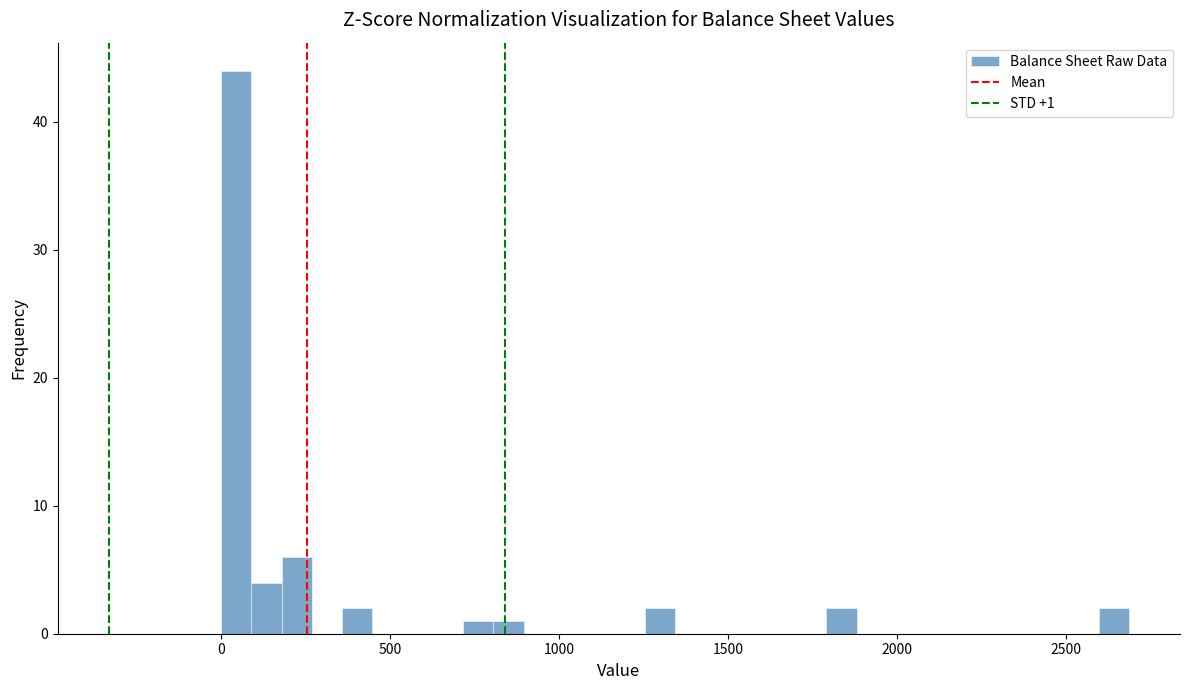

Read against the x-axis, roughly where is the centre of the tallest bar?

50